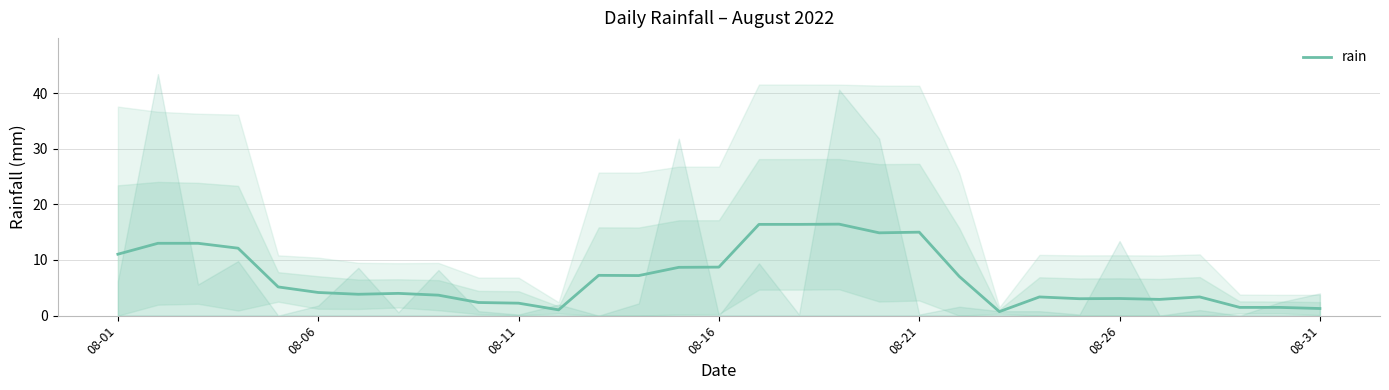

The rain series shows 11.0 at 08-01. True or false?

True